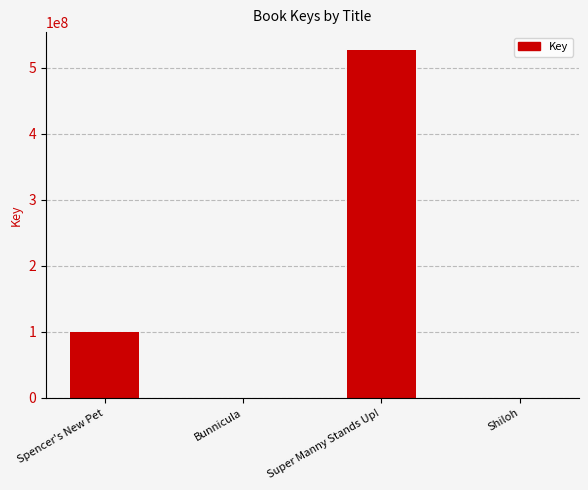

Which category has the highest value across all series?

Super Manny Stands Up!